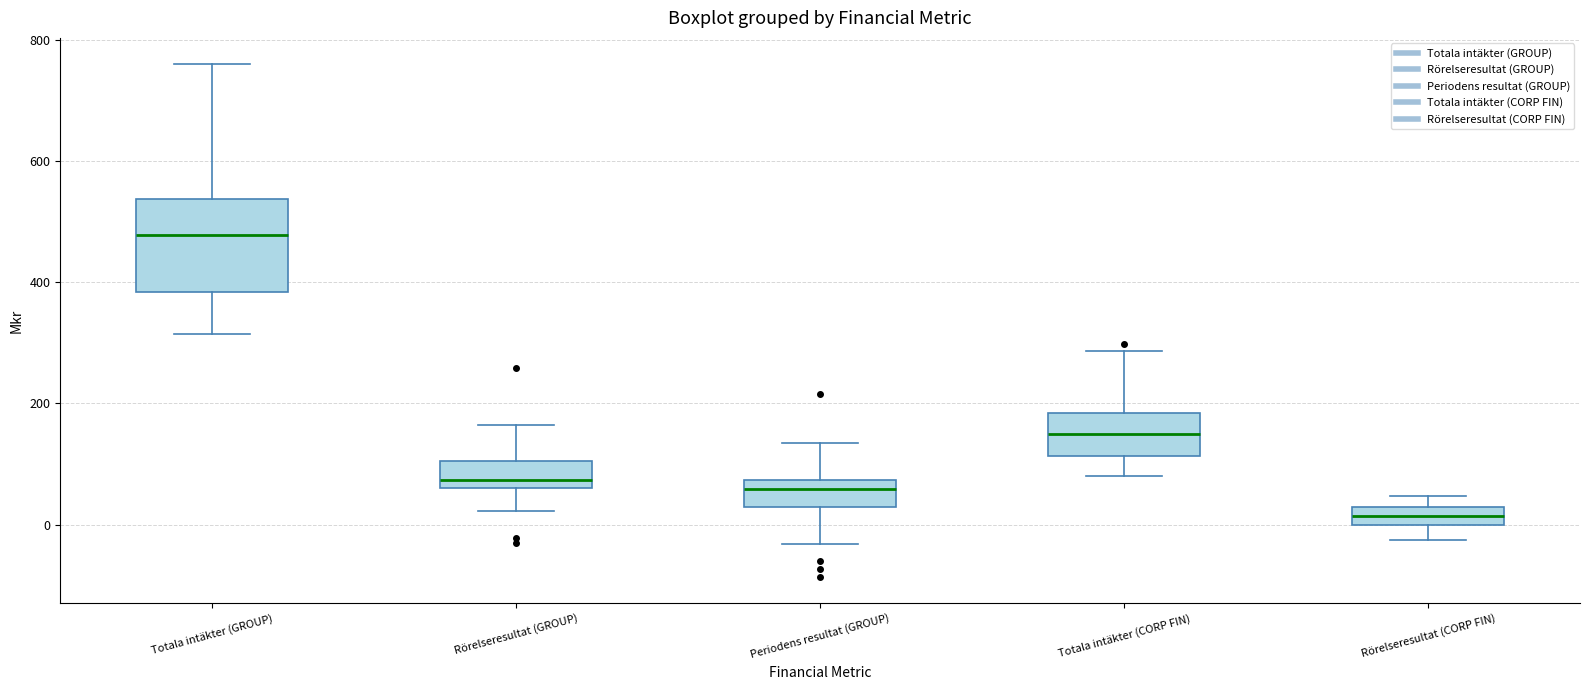

Which box's median line is the lowest?

Rörelseresultat (CORP FIN)